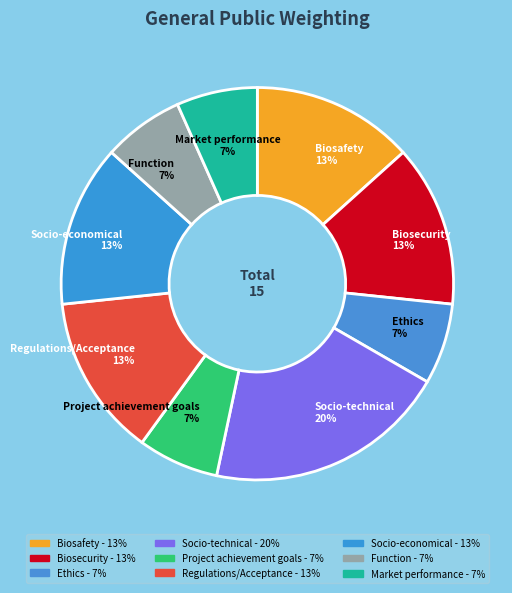

What percentage is the Ethics slice, to the nearest percent?

7%